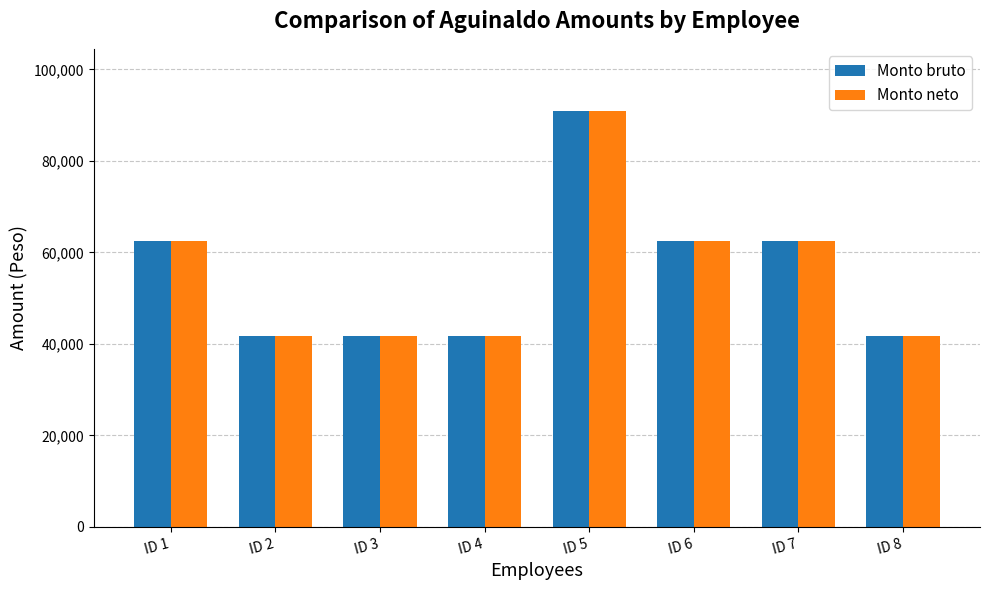

What is the difference between the Monto bruto values at ID 5 and ID 8?

49062